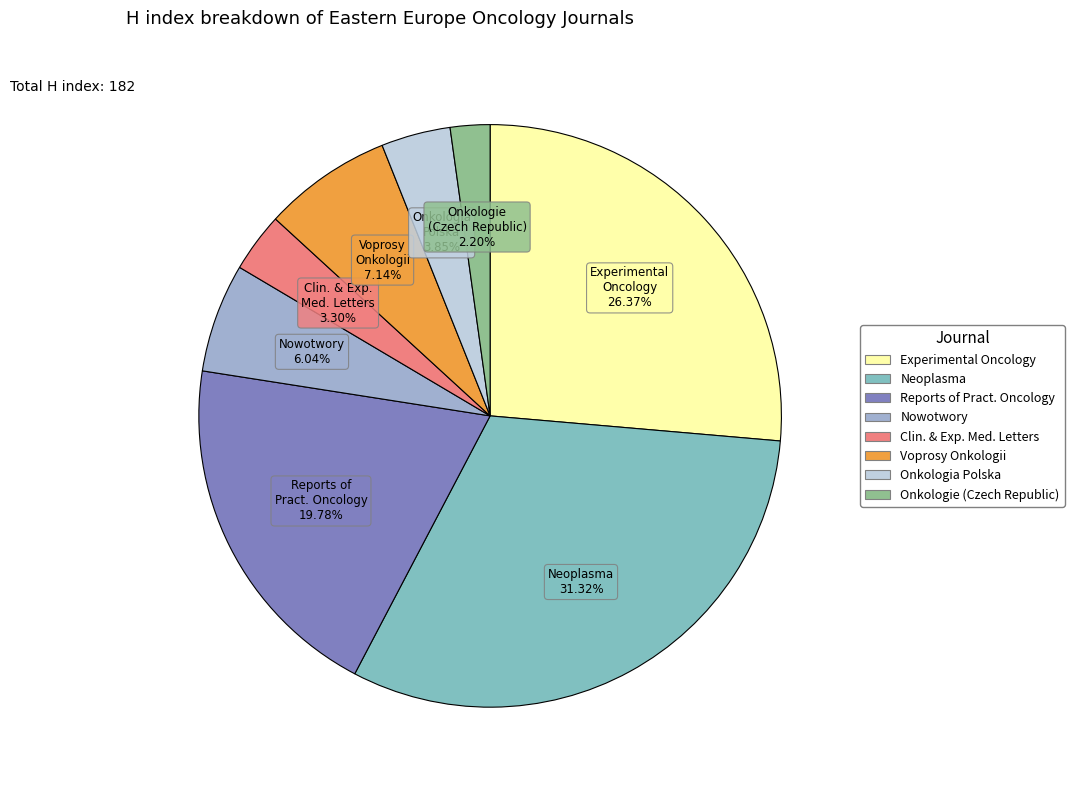

Count the number of slices in the pie.

8